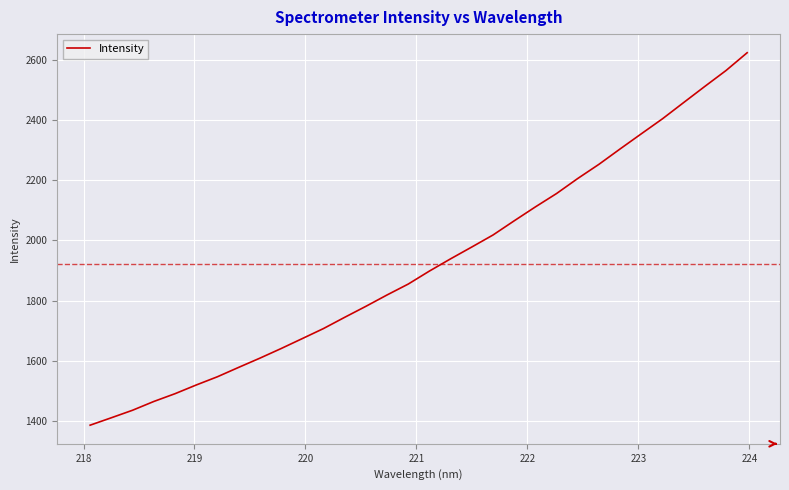

What is the difference between the maximum and minimum values?

1235.6